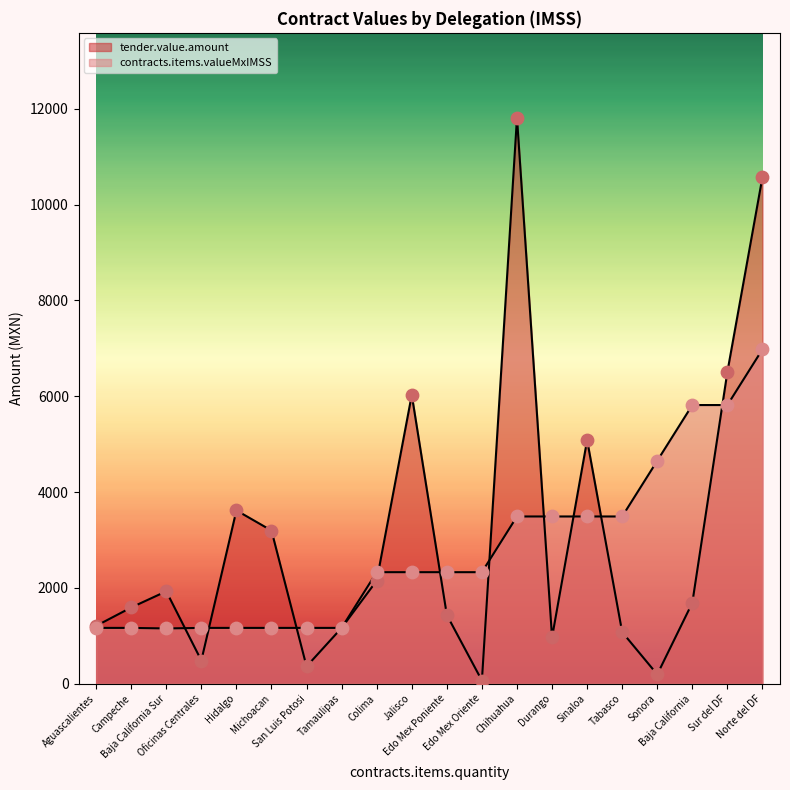

Which series reaches the minimum Y coordinate?

tender.value.amount